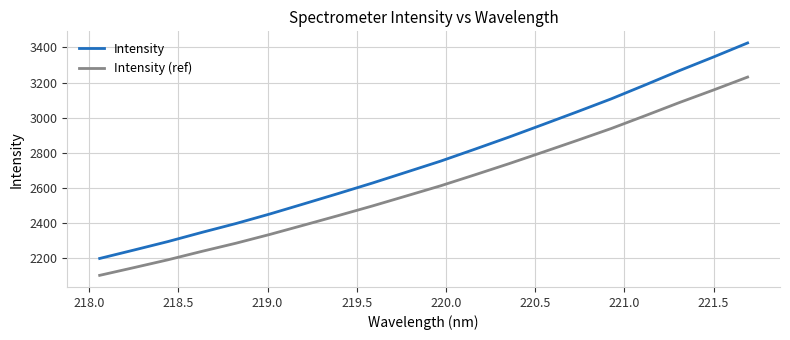

List the series in order of their overall mean, highest first.

Intensity, Intensity (ref)